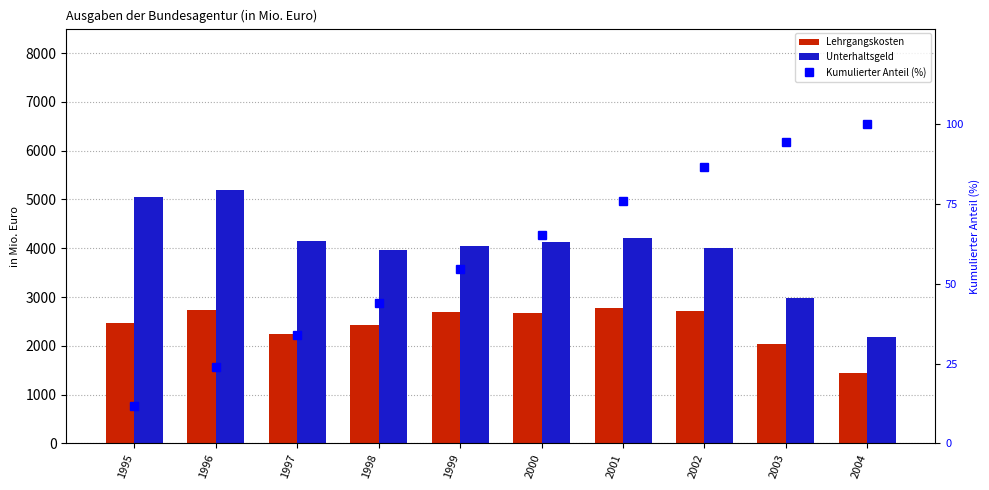

Rank the categories by Kumulierter Anteil (%) value from lowest to highest.

1995, 1996, 1997, 1998, 1999, 2000, 2001, 2002, 2003, 2004